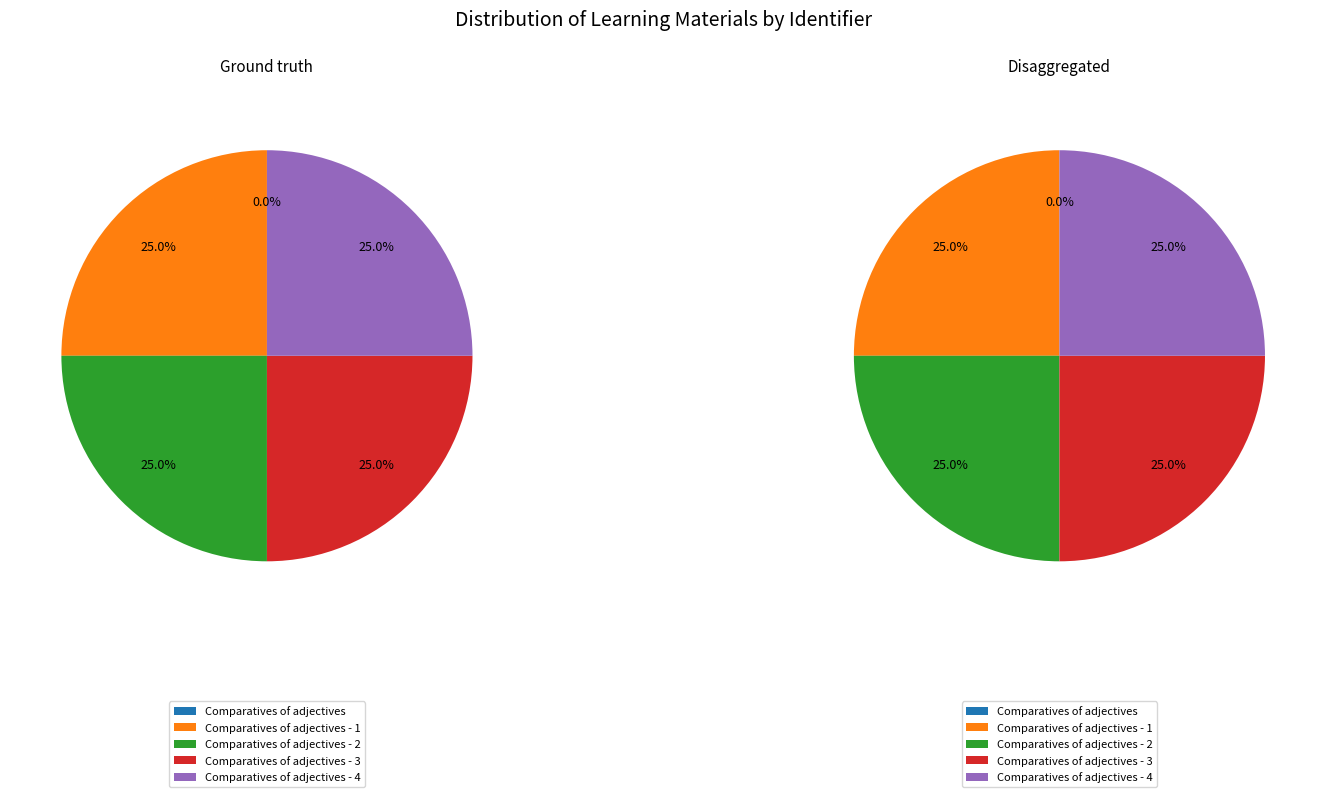

Count the number of slices in the pie.

5